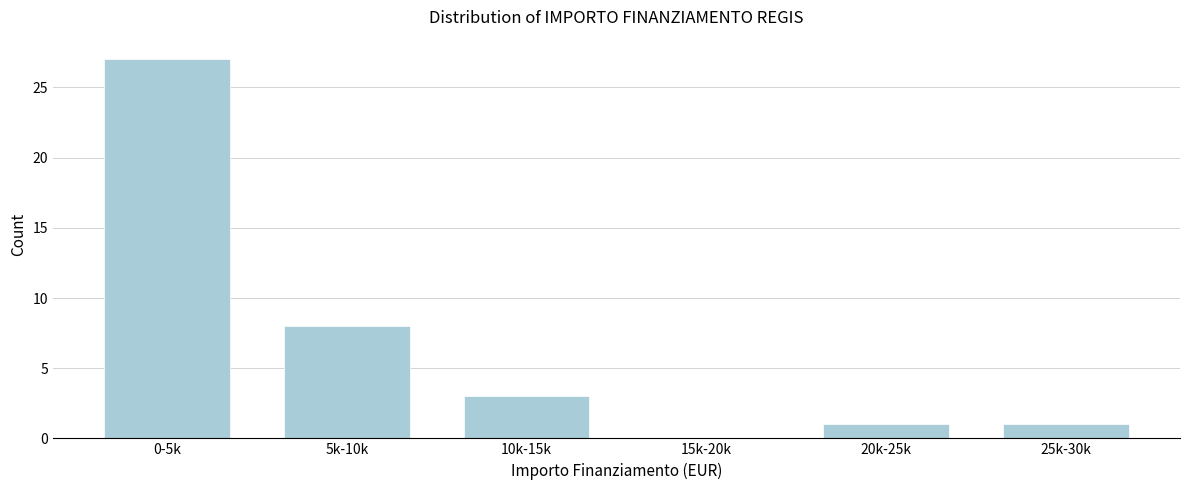

Reading left to right, extract all data points from this chart.

0-5k=27	5k-10k=8	10k-15k=3	15k-20k=0	20k-25k=1	25k-30k=1